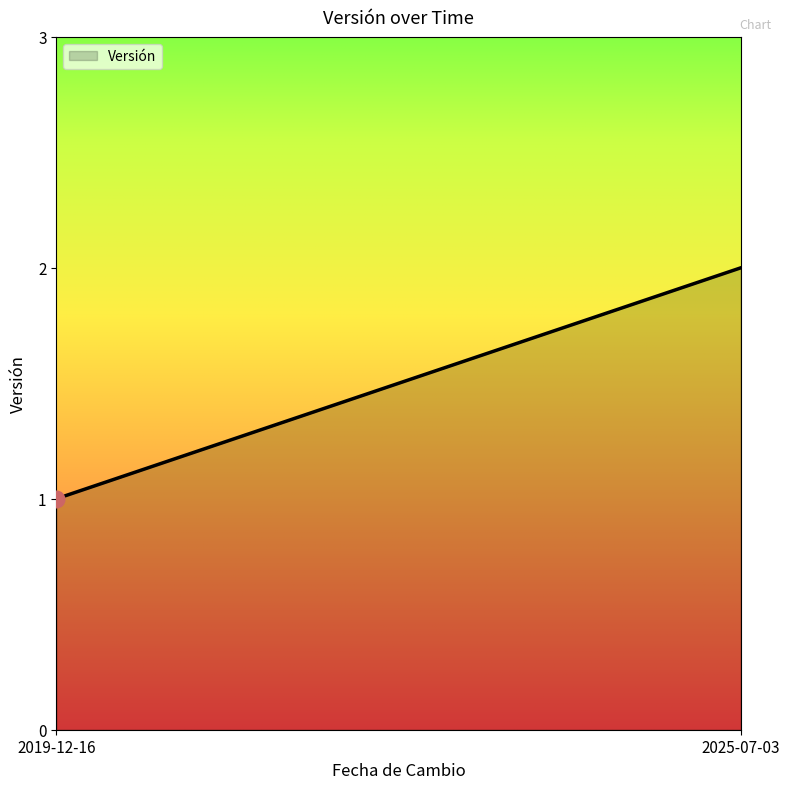

Reading right to left, transcribe all the data shown in this chart.

2	1